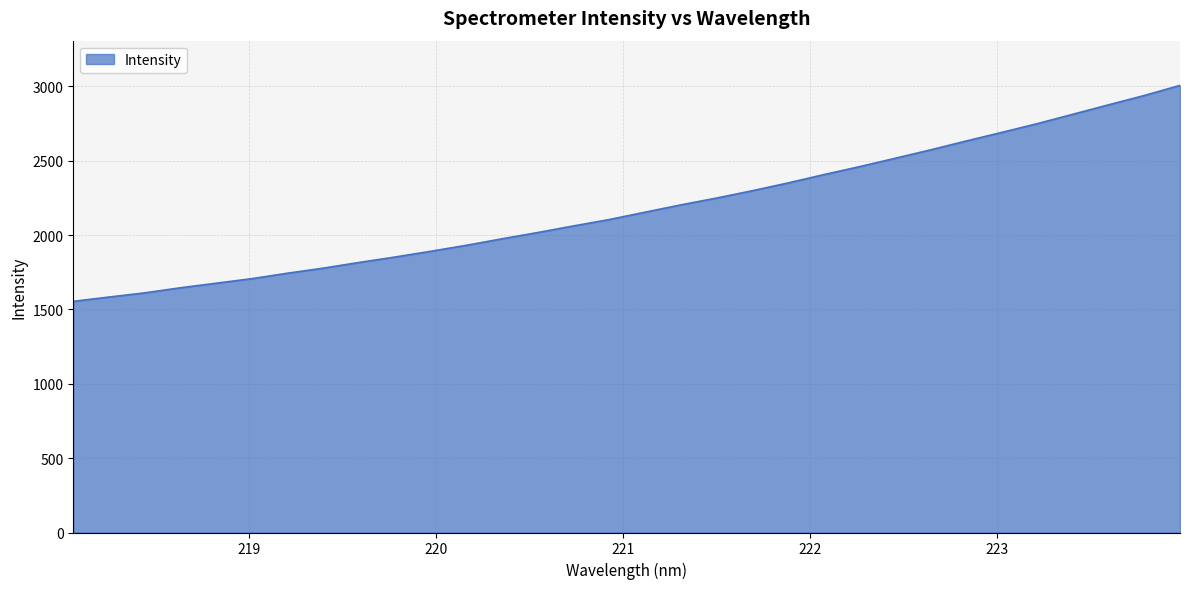

What is the smallest value displayed?

1554.6